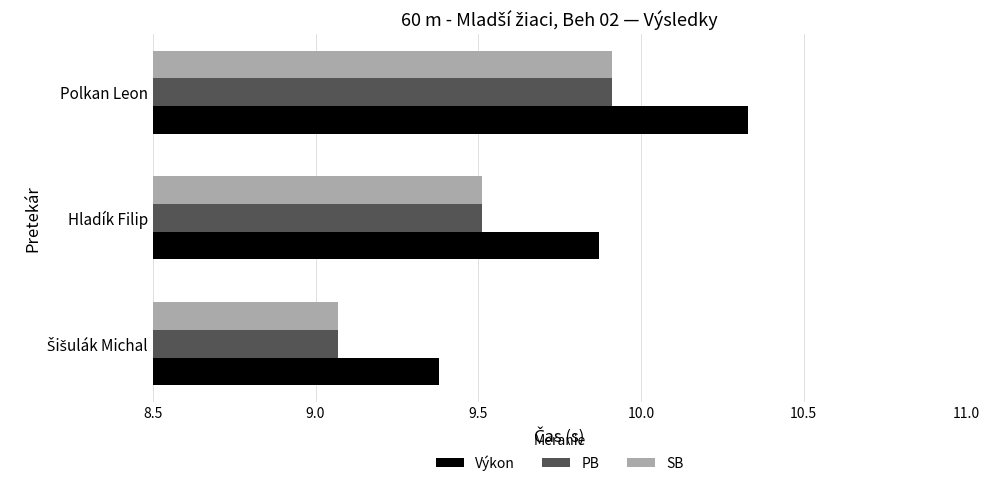

Which series has the widest spread of values?

Výkon